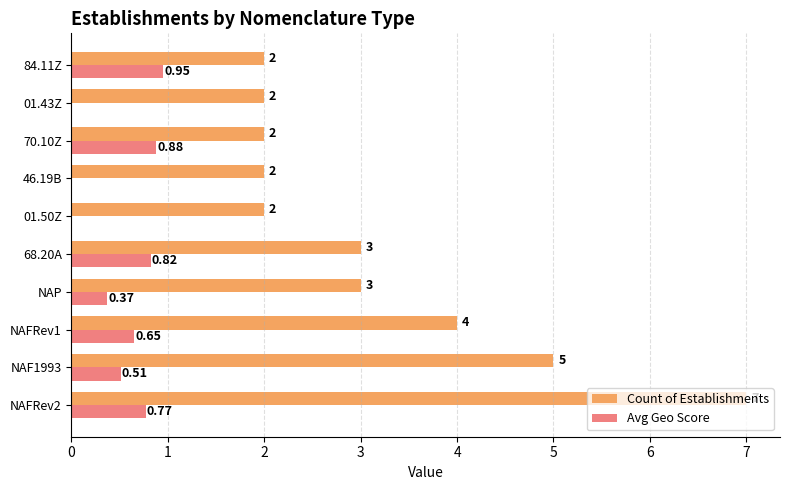

What is the total value across all series at 84.11Z?

3.0